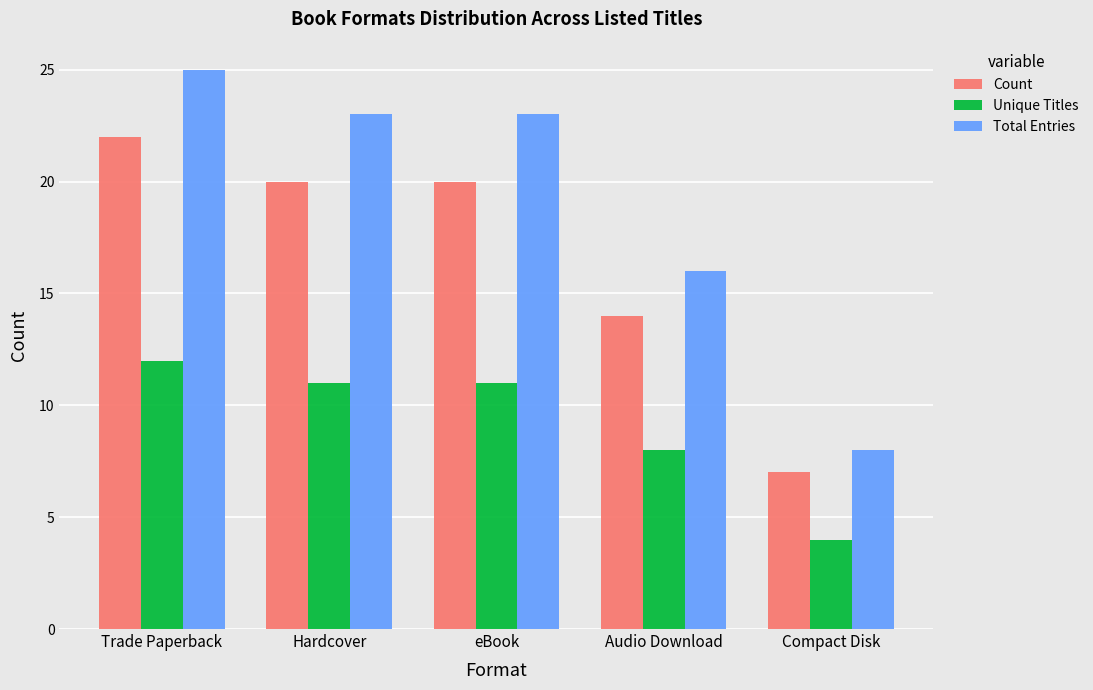

At which label does Count first exceed 20?

Trade Paperback